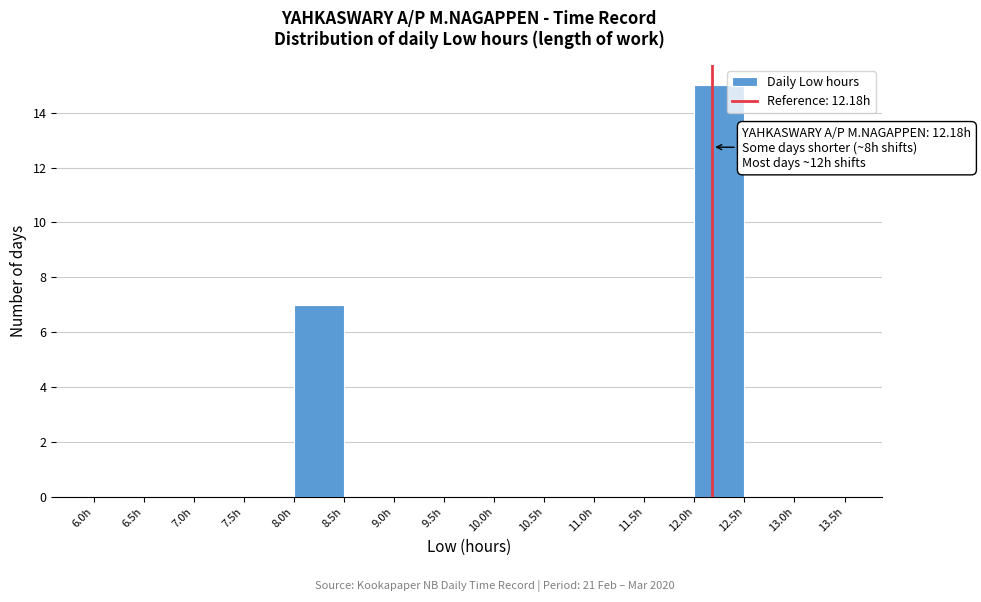

Over which range of the x-axis is the bar tallest?

12.0 to 12.5